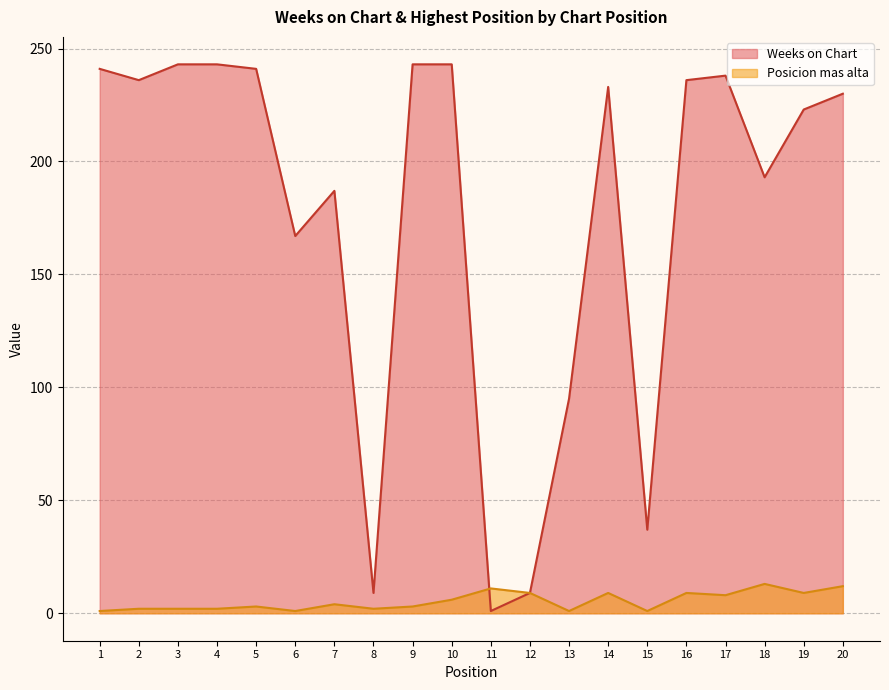

The value of Weeks on Chart at 12 is 9. True or false?

True